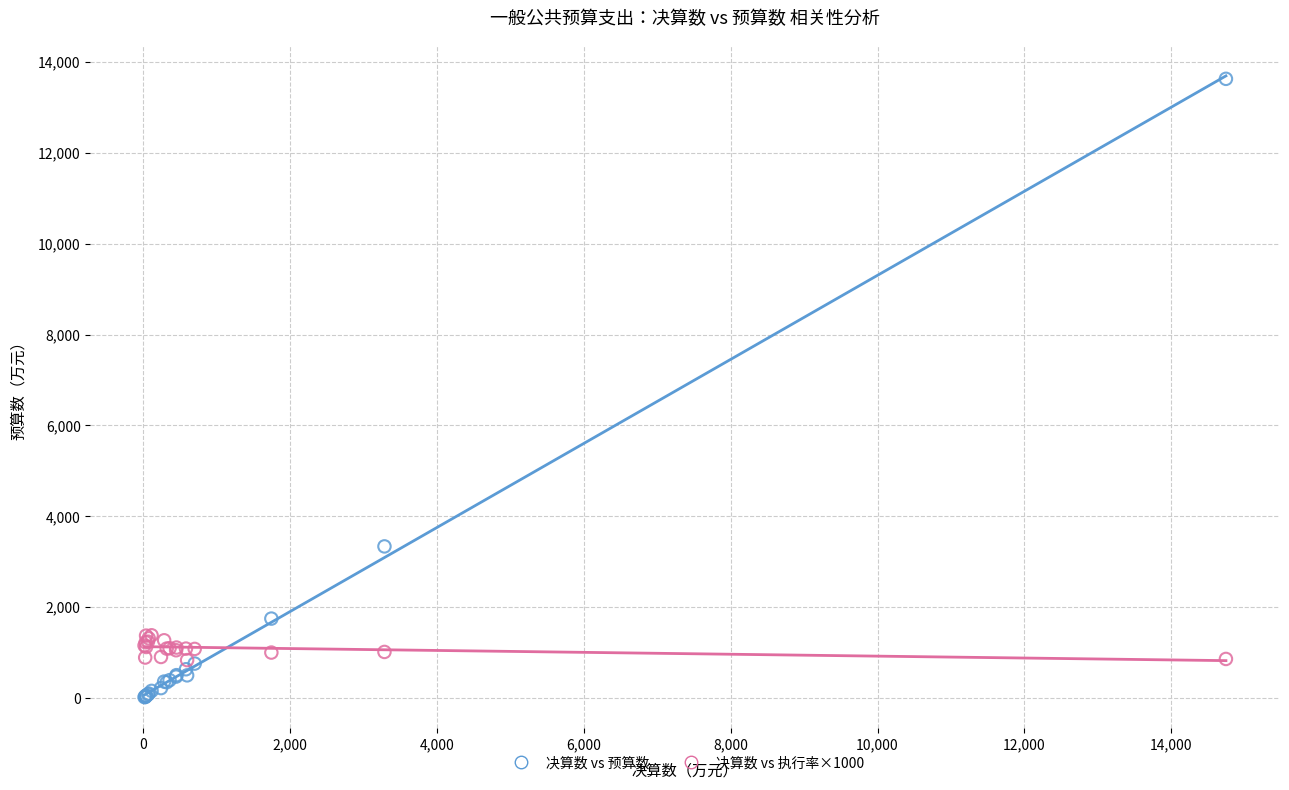

Across all series, what Y value is closest to 6826?

3339.0